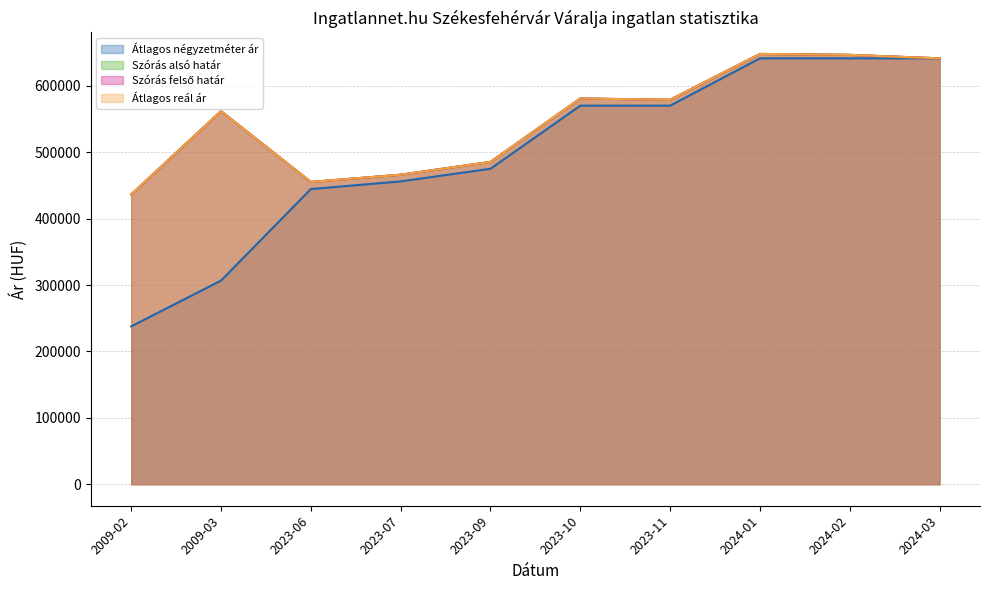

At which category does the chart reach its peak across all series?

2024-01